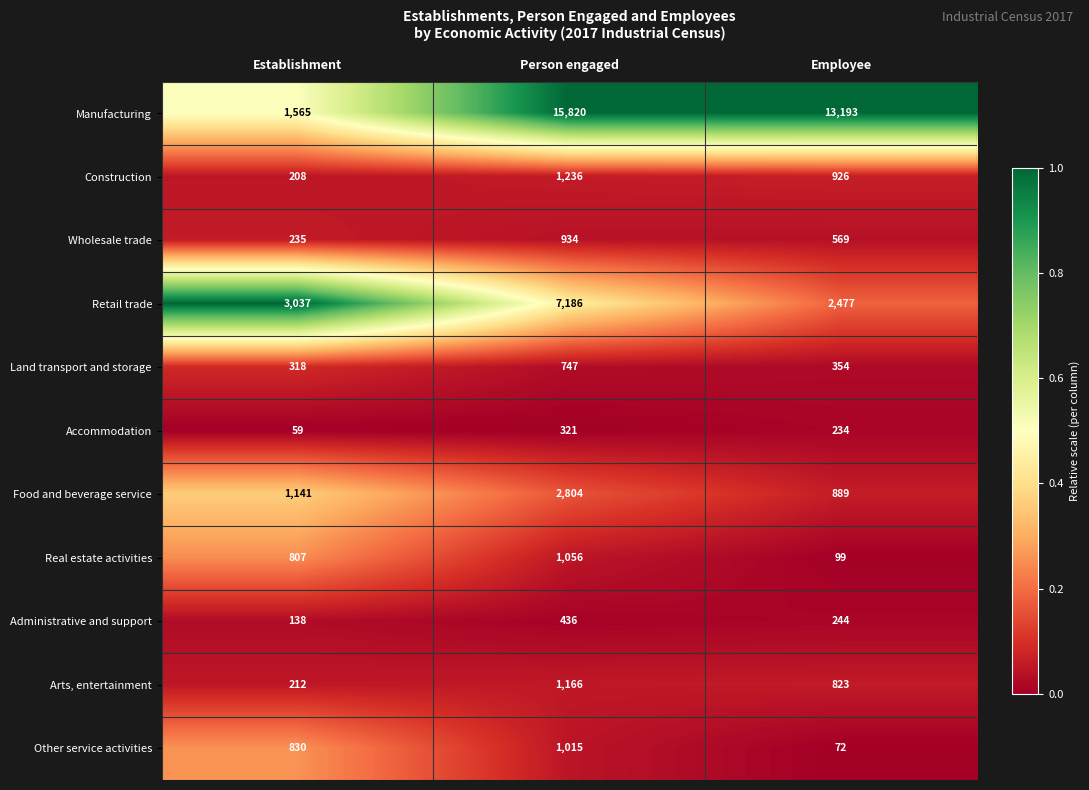

The value of Wholesale trade at Employee is 123. True or false?

False